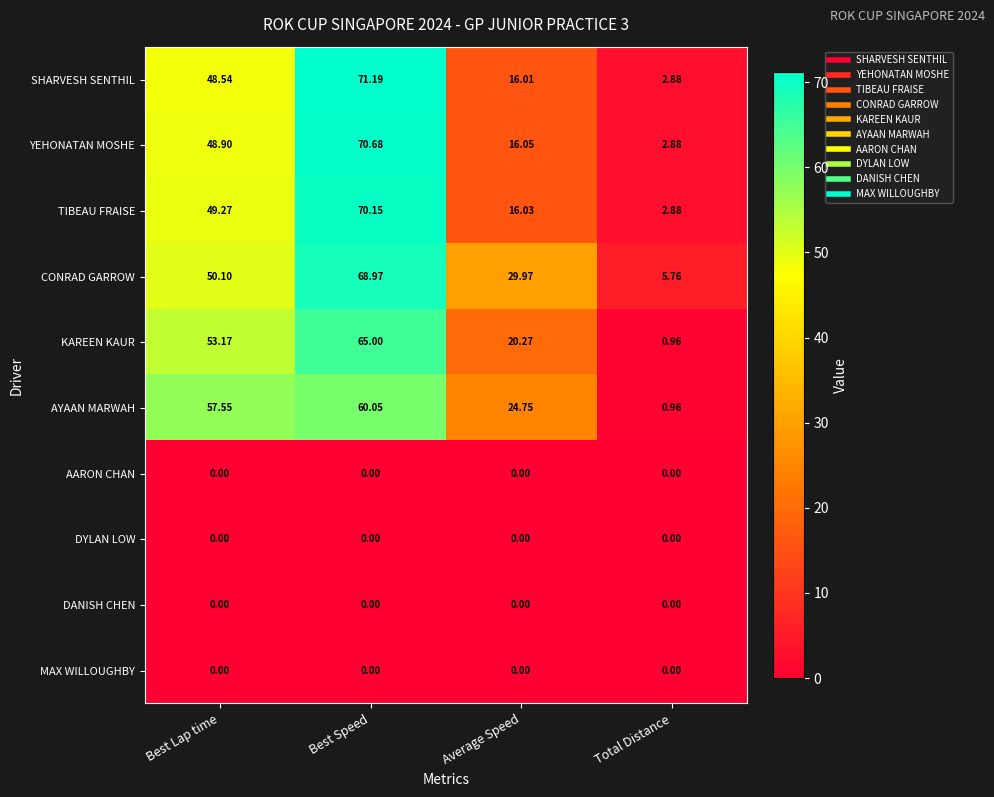

Which series has the largest total across all categories?

CONRAD GARROW